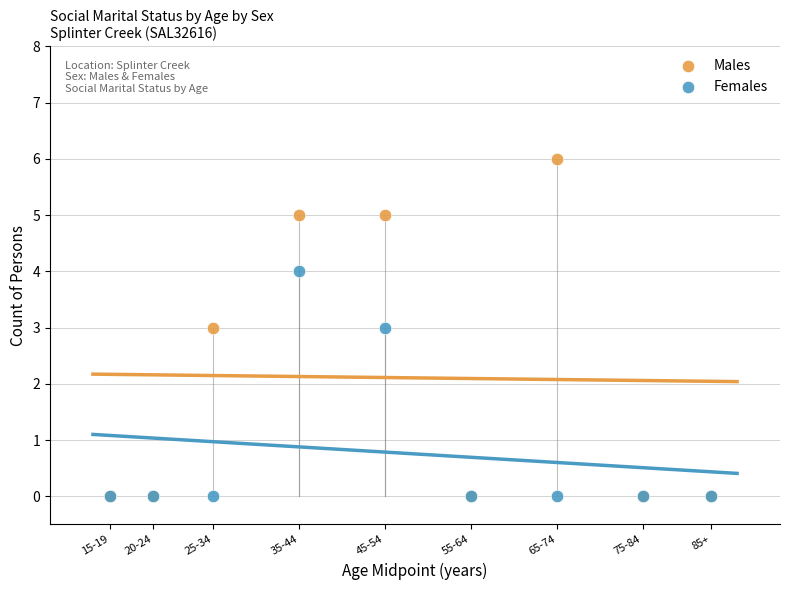

Which series has the largest Y range (max minus min)?

Males